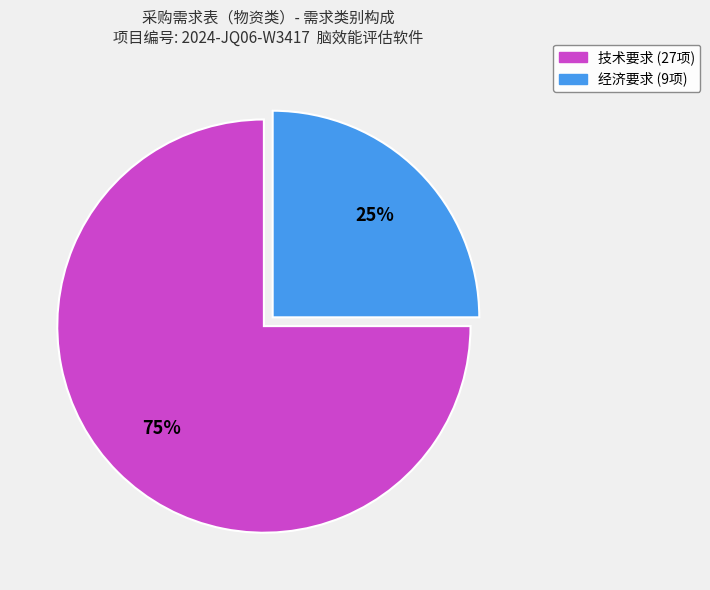

Is it true that 技术要求 is 87% of the pie?

False